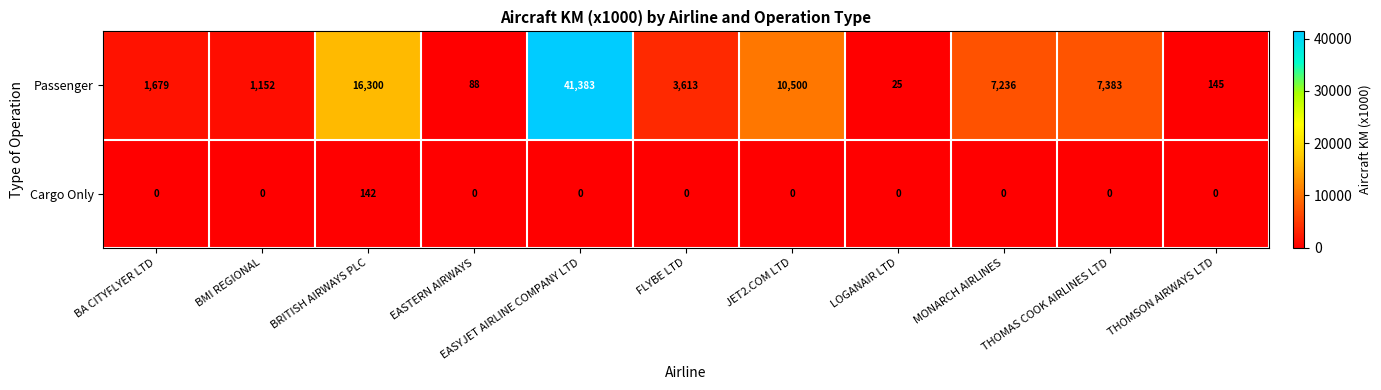

What is the difference between the Passenger values at THOMSON AIRWAYS LTD and MONARCH AIRLINES?

7091